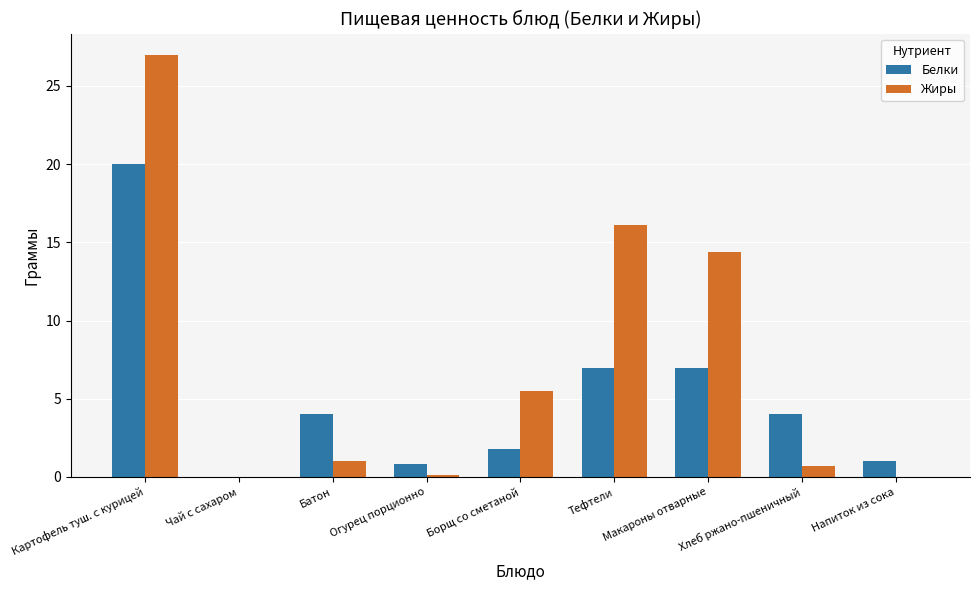

At which category is the sum across all series the highest?

Картофель туш. с курицей